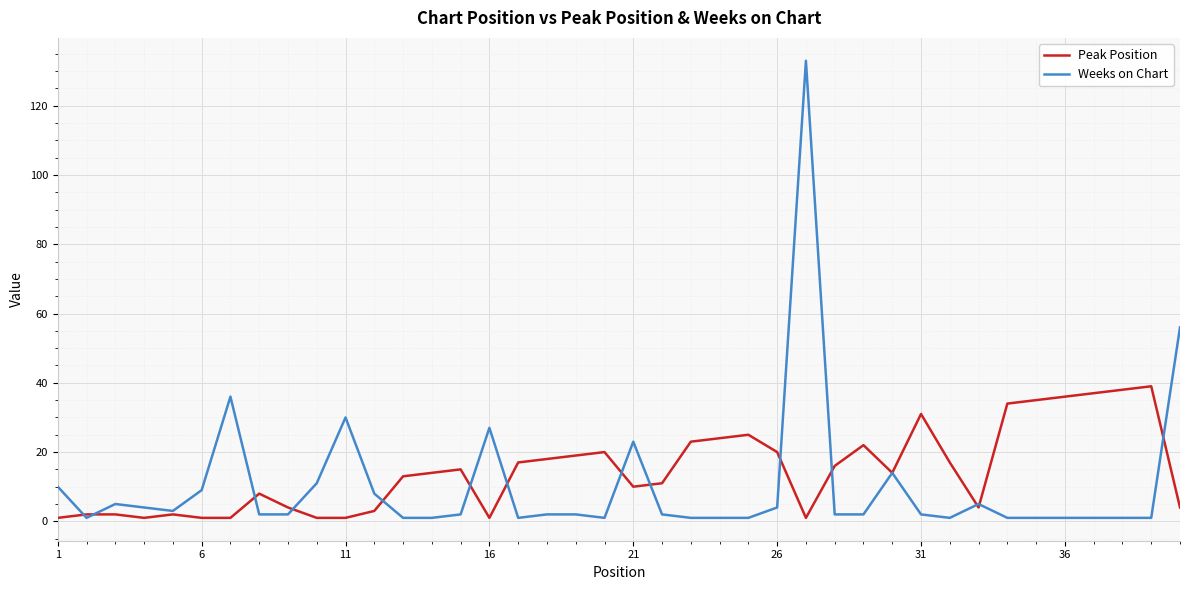

Rank the series by their maximum value, from highest to lowest.

Weeks on Chart, Peak Position